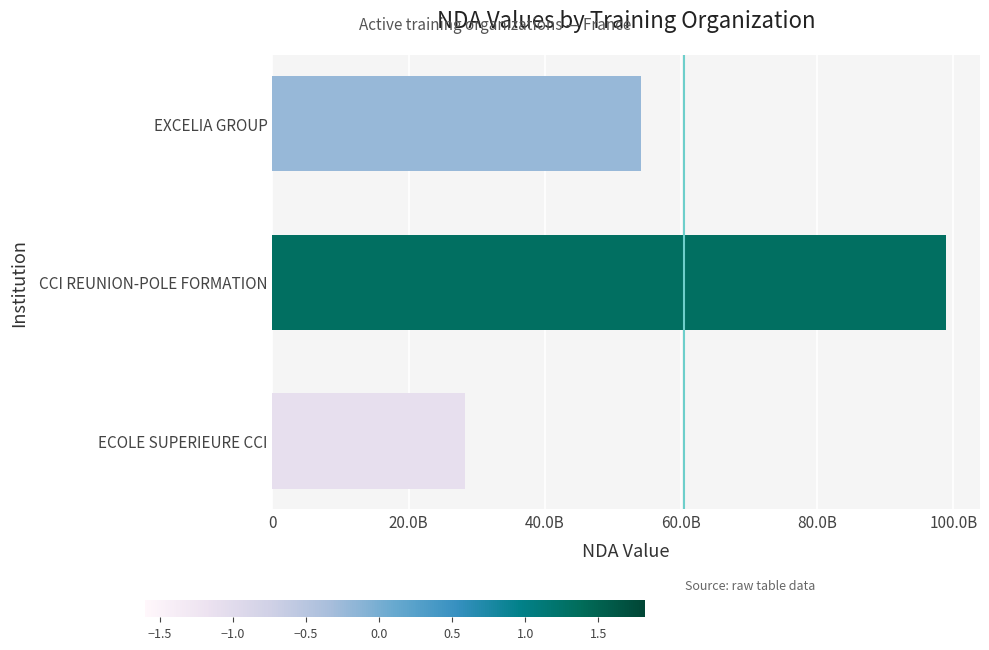

How many bars are there in total?

3